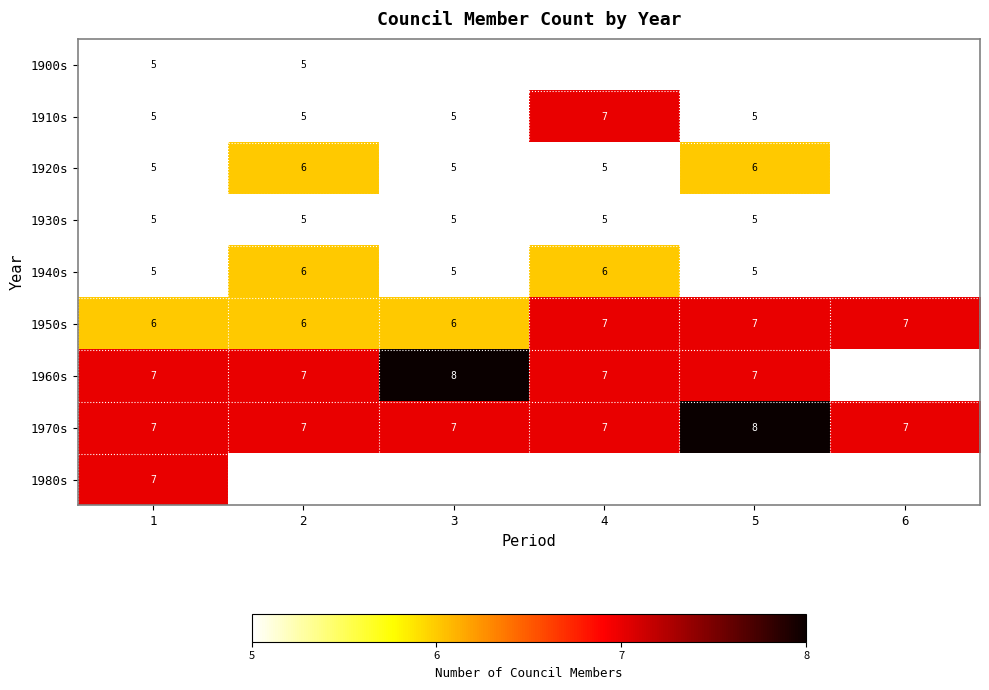

The 1910s series shows 5 at 3. True or false?

True